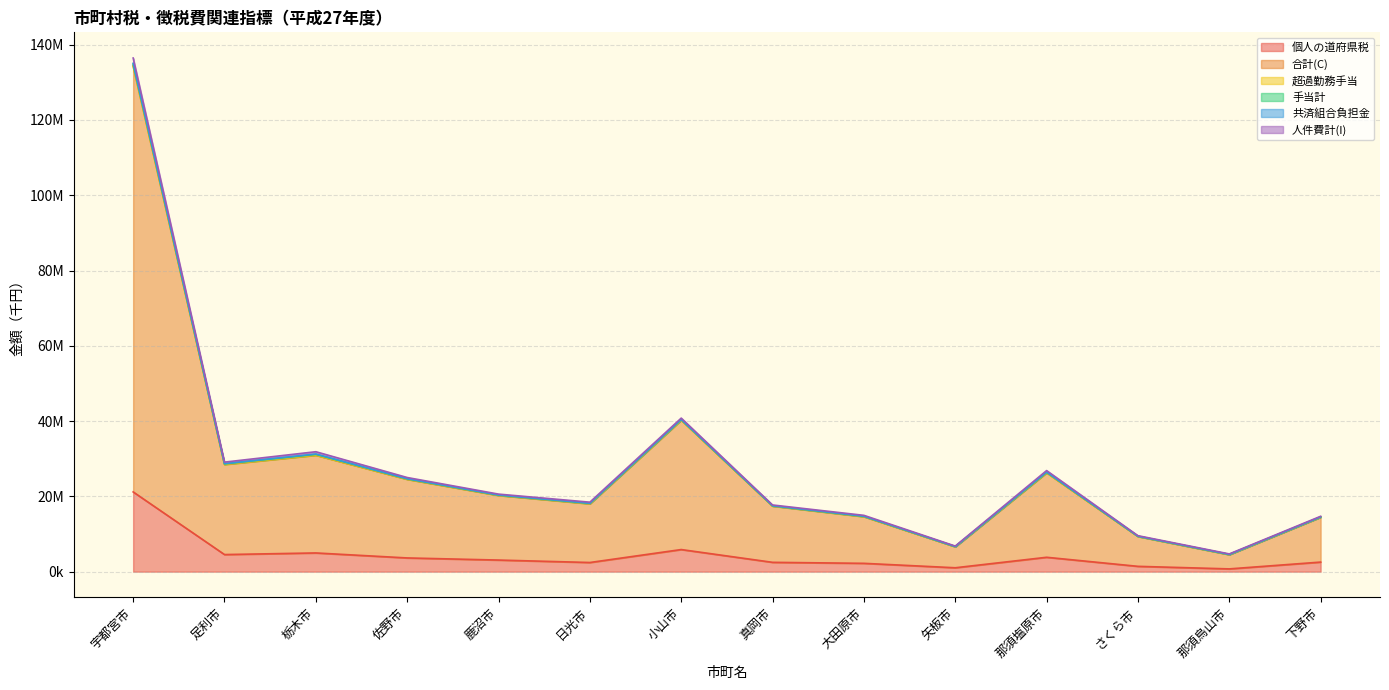

Which category has the lowest value across all series?

矢板市